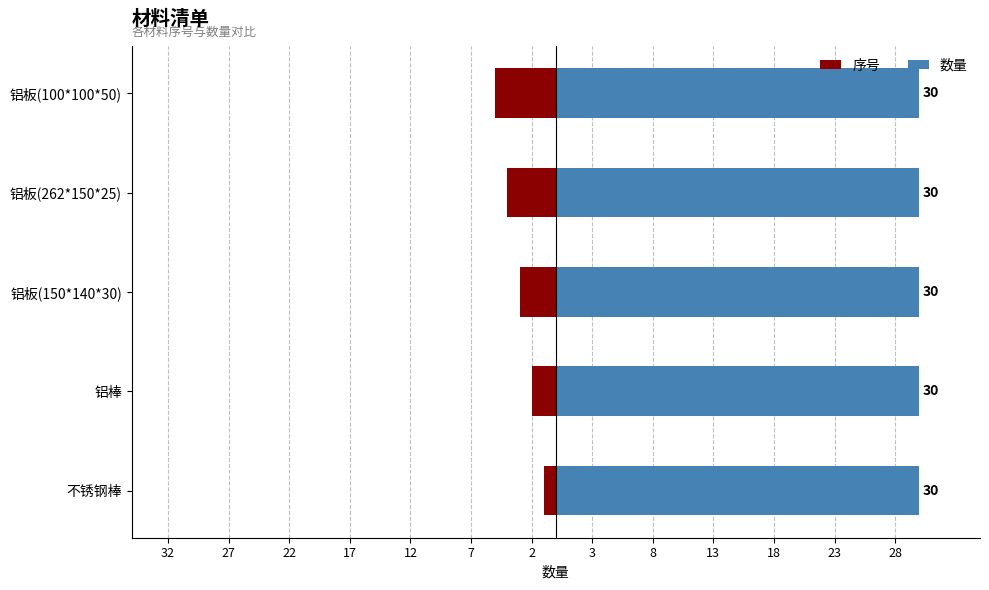

What is the highest value of the 序号 series?

-1.0